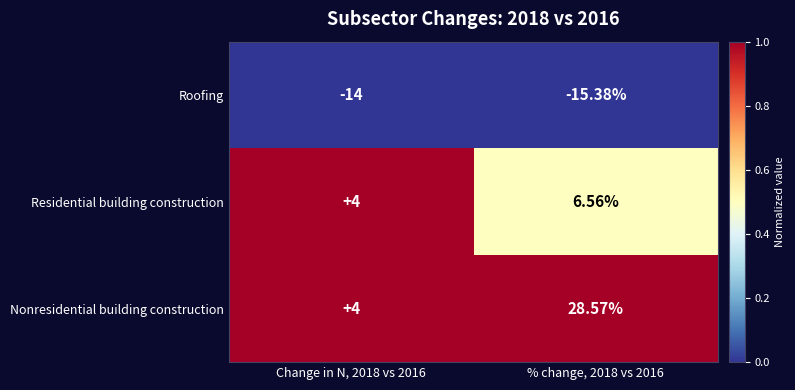

What is the maximum value shown in the chart?

28.6